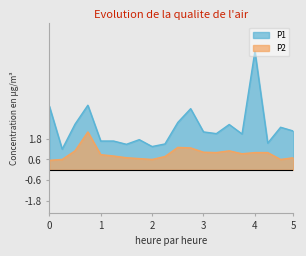

Rank the series at 2 from highest to lowest value.

P1, P2